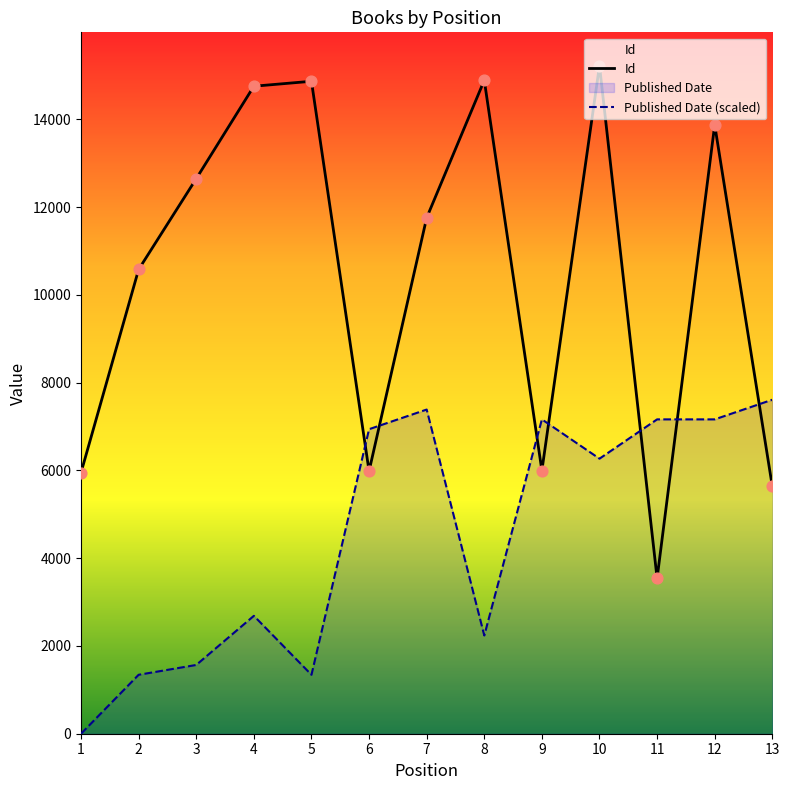

At which category is the sum across all series the highest?

10